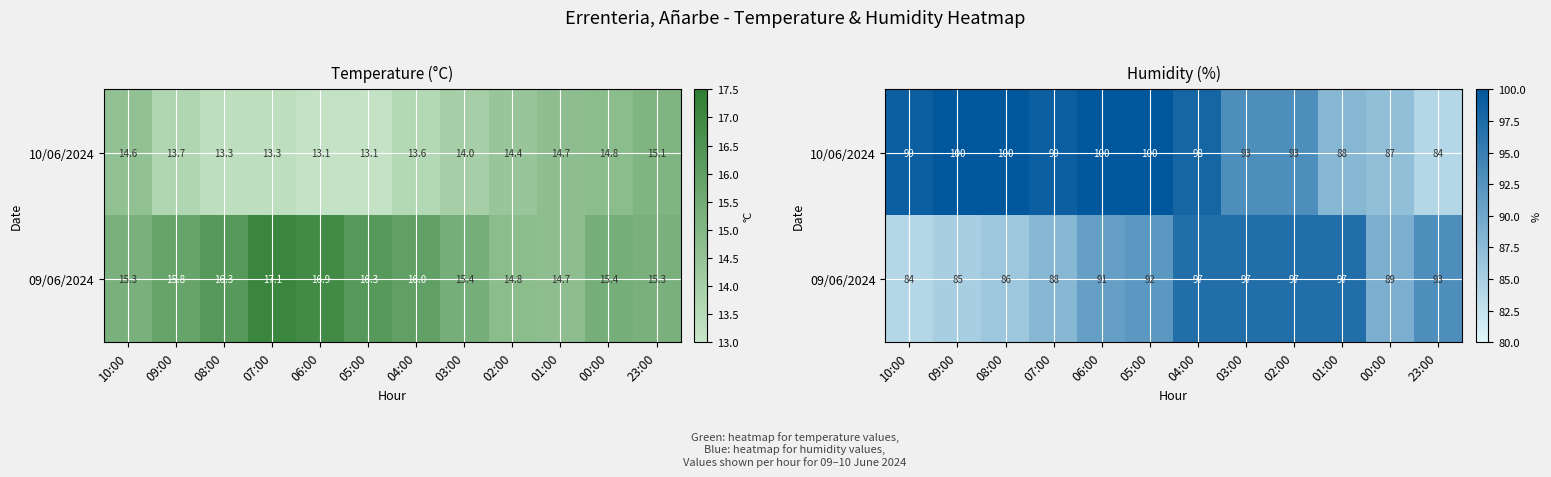

What is the approximate value of 10/06/2024 at 03:00, to the nearest 10?

90